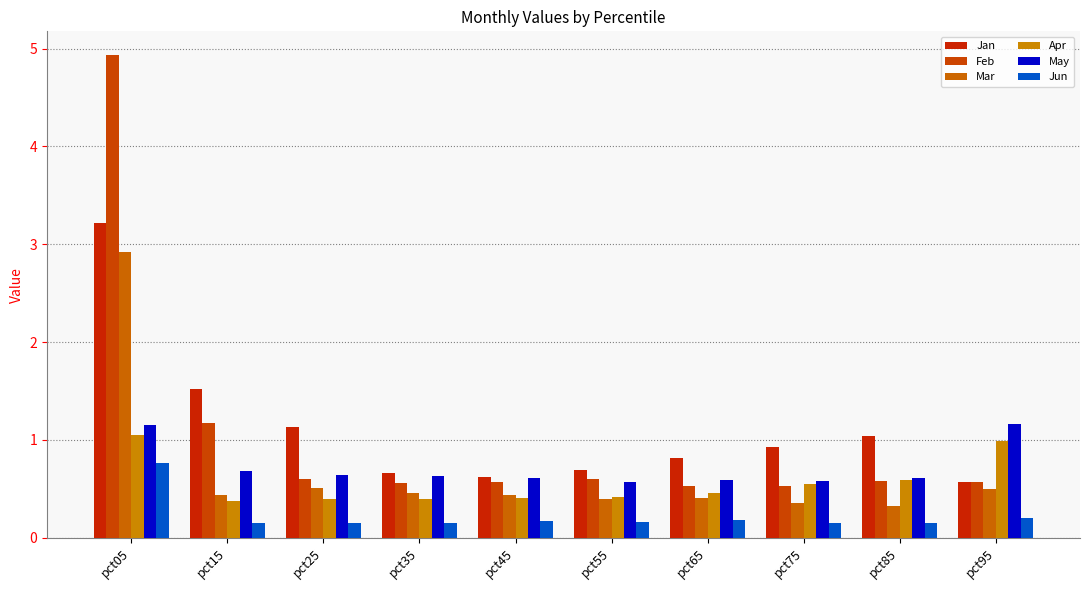

What is the maximum value shown in the chart?

4.9